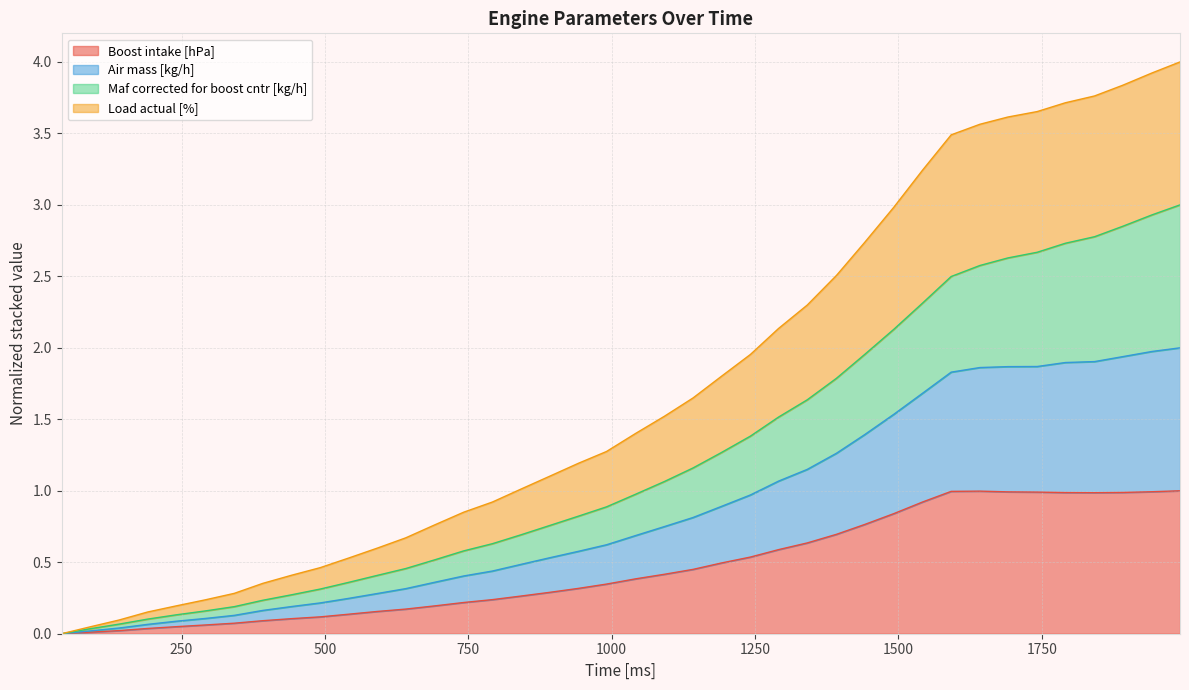

Which category has the lowest value across all series?

41